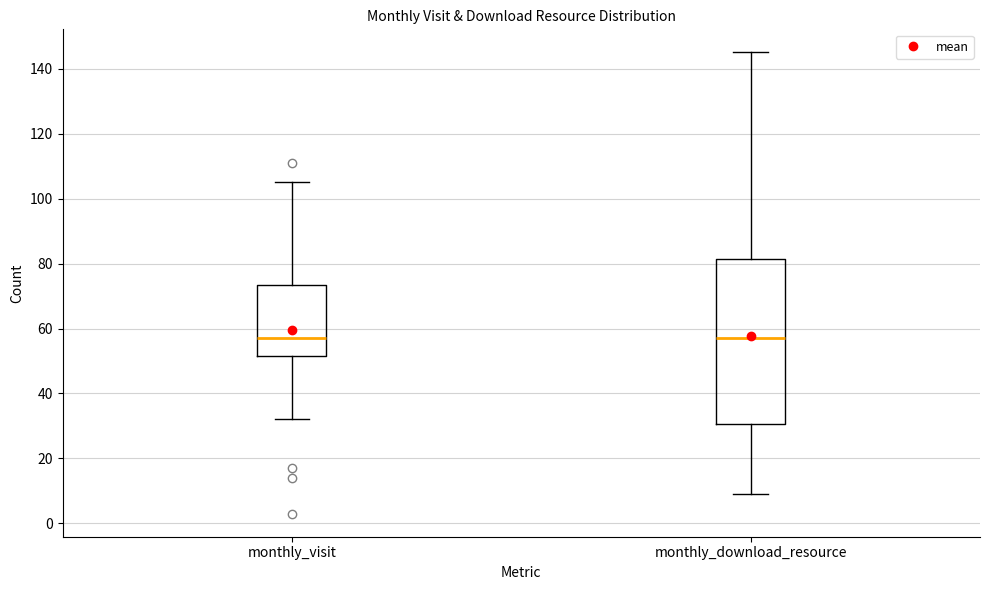

Reading left to right, transcribe this box plot: for each box, give where its median line is, the range the box spans, and where its two whiskers end, as read against the y-axis. The values are not printed on the chart, so give them approximately, as read against the axis.

monthly_visit: median 58, box 52 to 74, whiskers 32 to 106
monthly_download_resource: median 58, box 30 to 82, whiskers 10 to 146